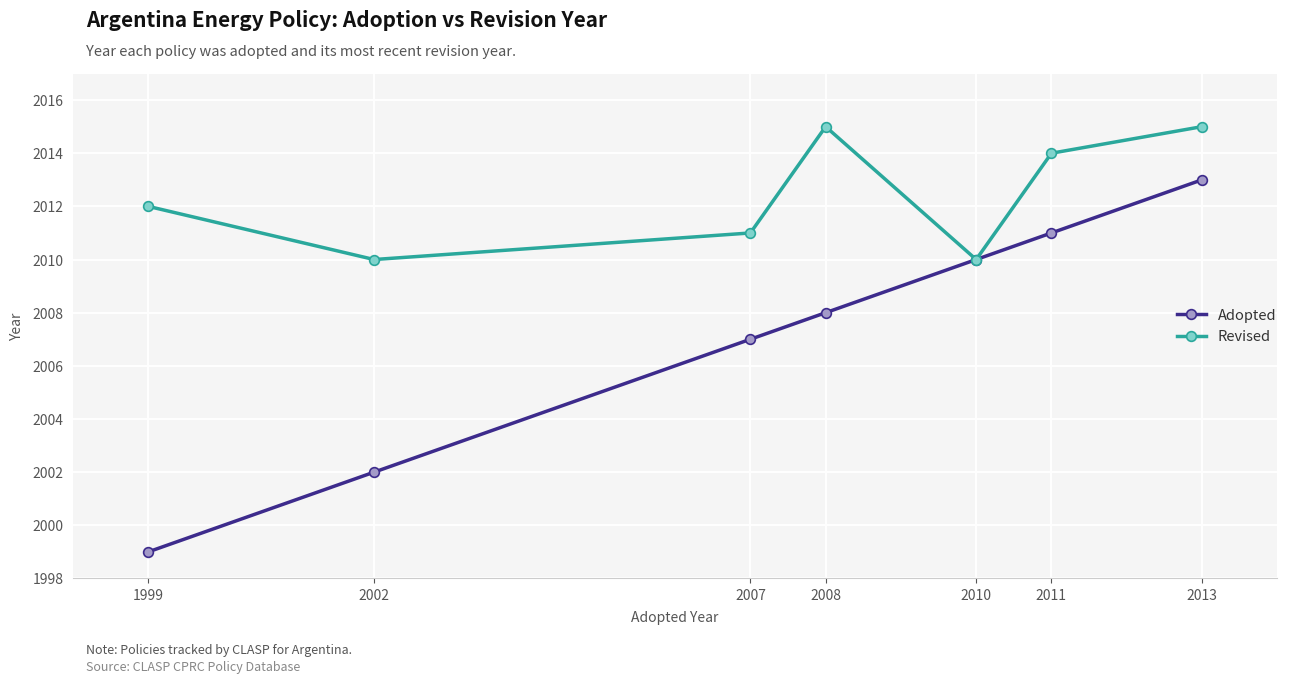

How many series are shown in this chart?

2